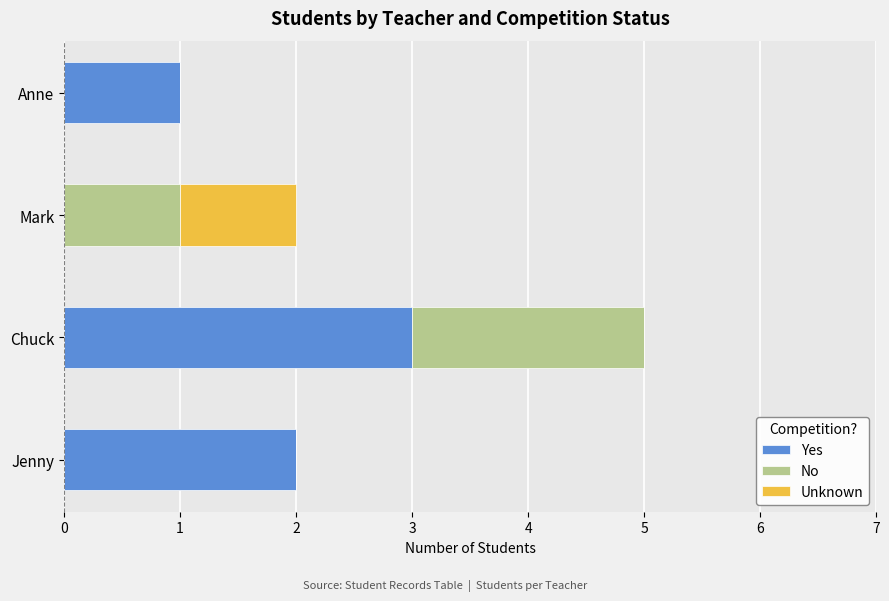

The value of Yes at Mark is -1. True or false?

False